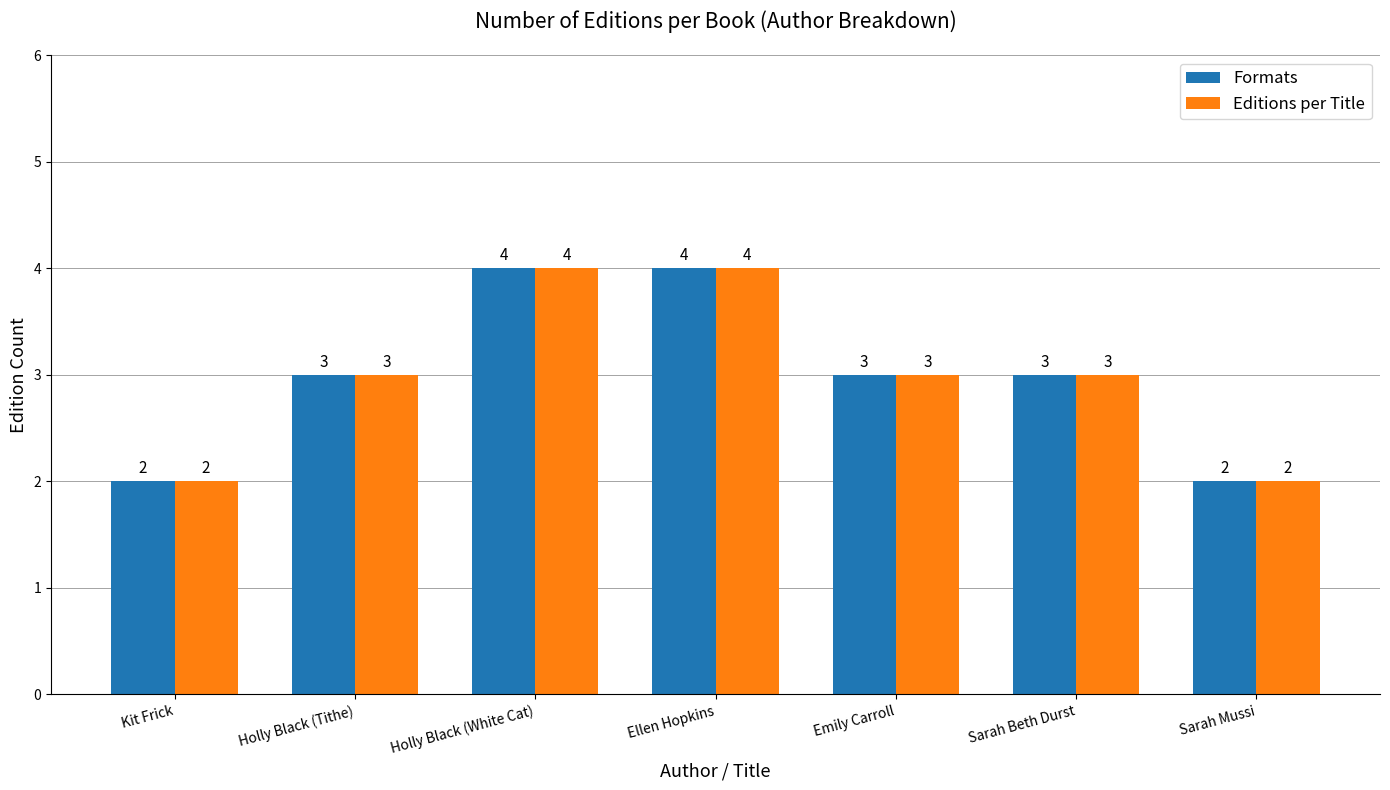

What is the maximum value shown in the chart?

4